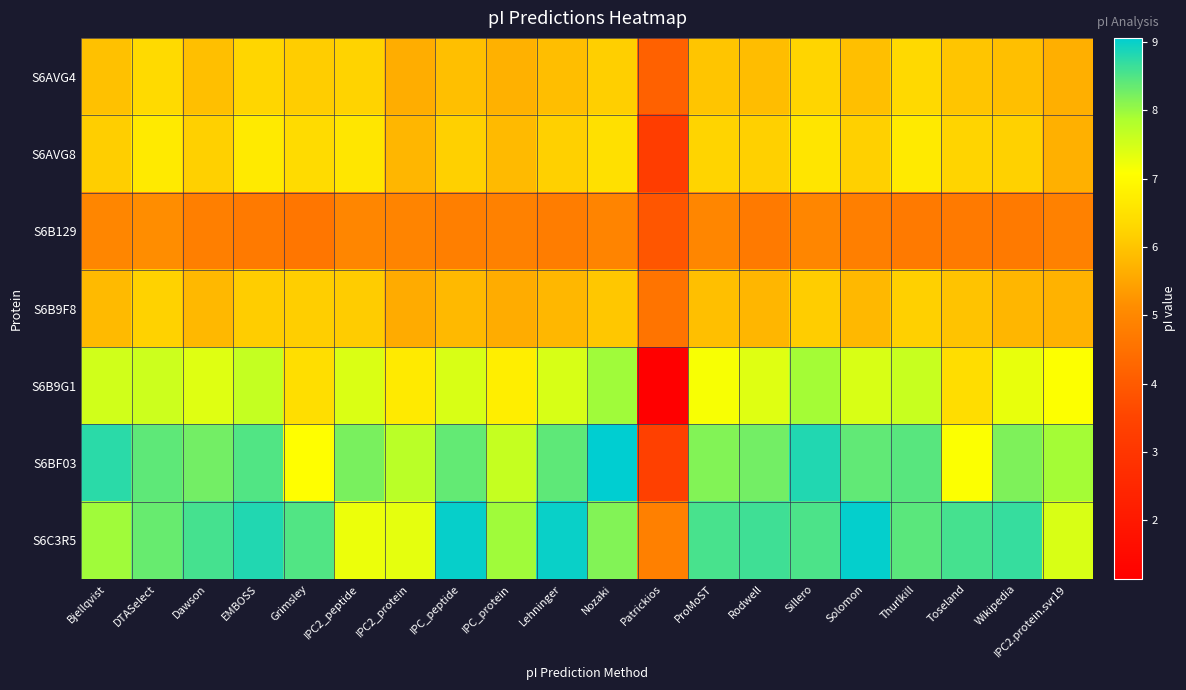

At how many categories does at least one series exceed 6?

19